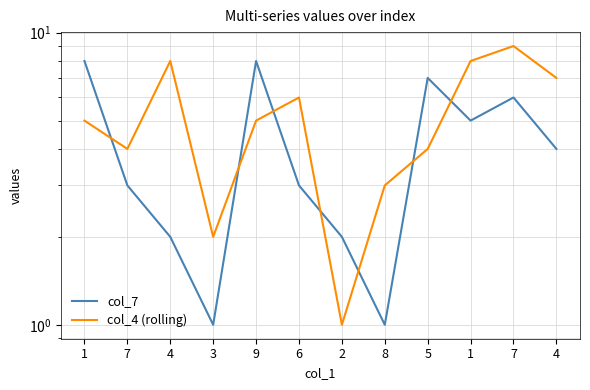

How many data points in col_7 are above 4?

5